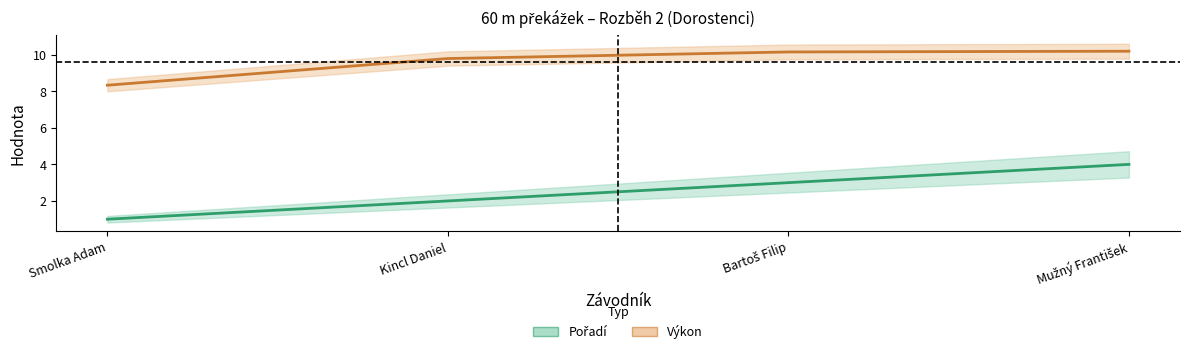

True or false: Pořadí and Výkon cross at least once.

False